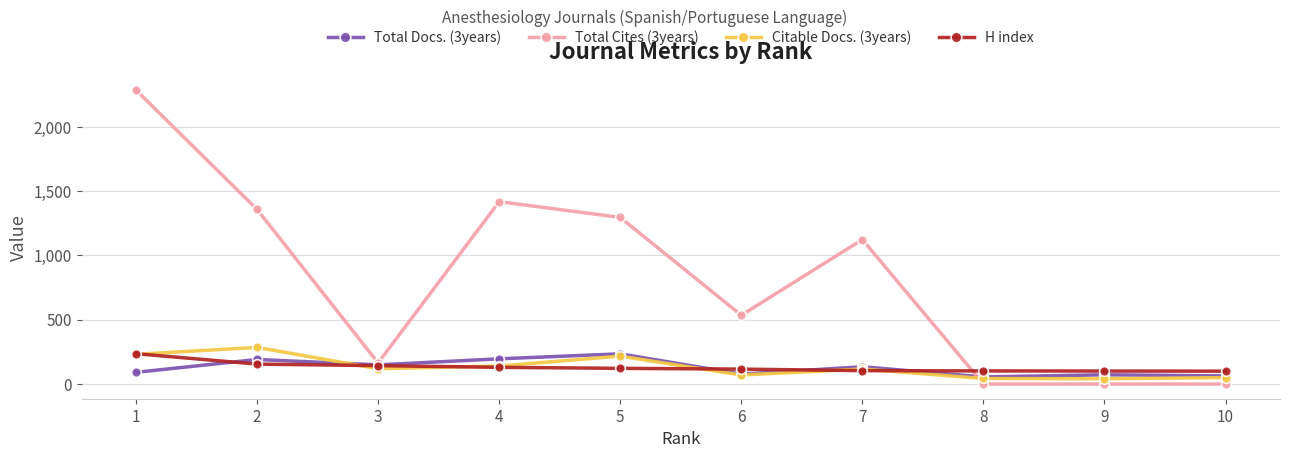

What are all the series names shown in the legend?

Total Docs. (3years), Total Cites (3years), Citable Docs. (3years), H index